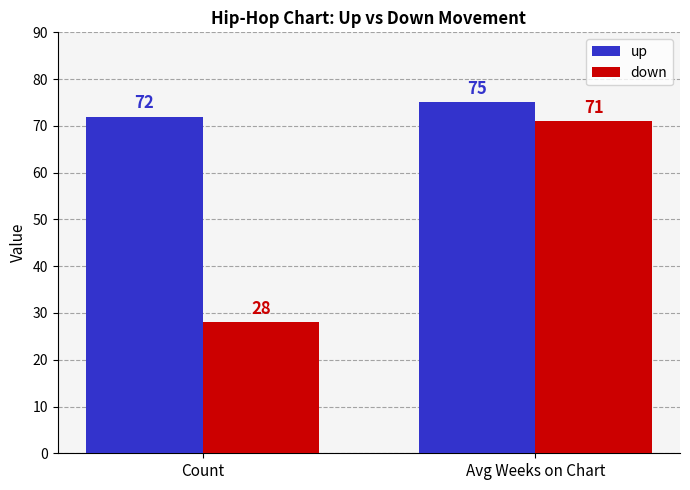

What are all the series names shown in the legend?

up, down